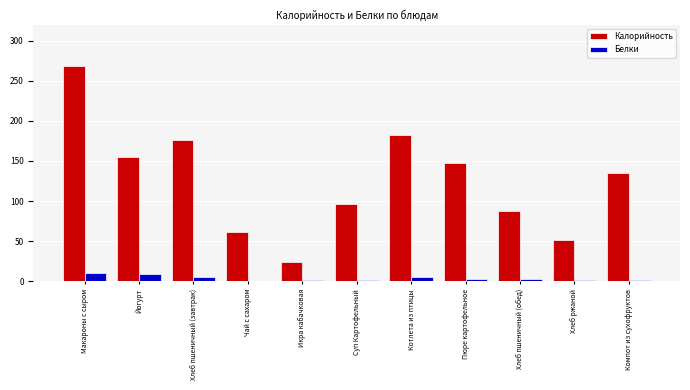

Which series has the largest total across all categories?

Калорийность